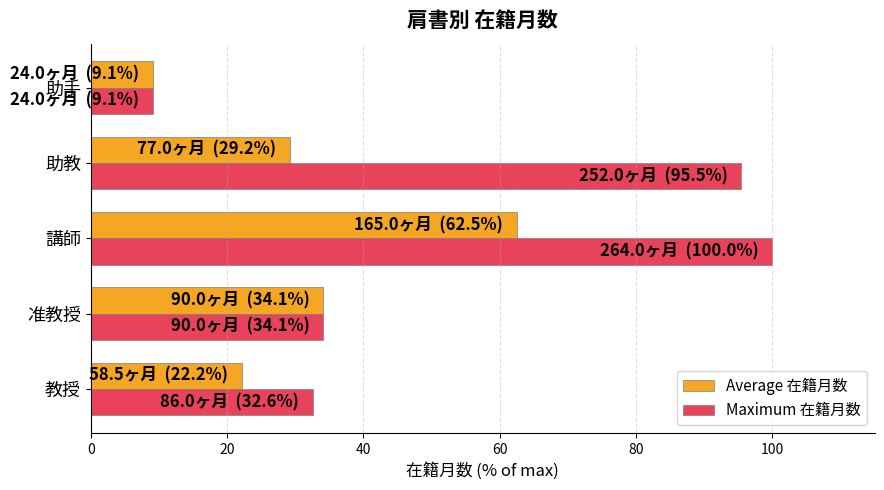

Which series has the largest total across all categories?

Maximum 在籍月数